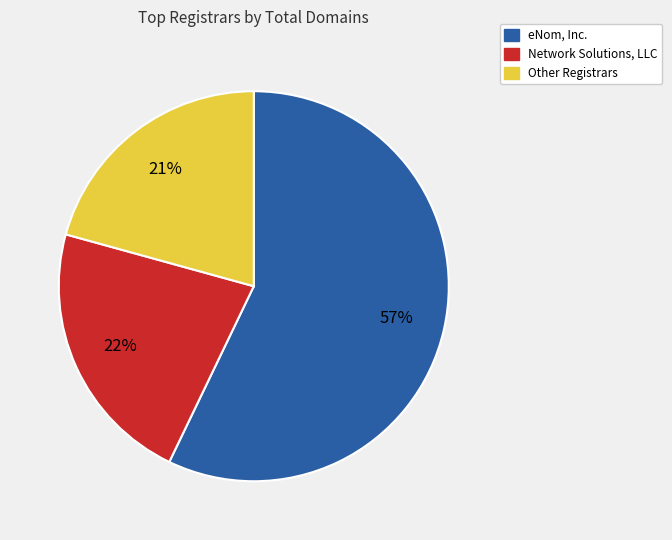

How many segments does this pie chart have?

3